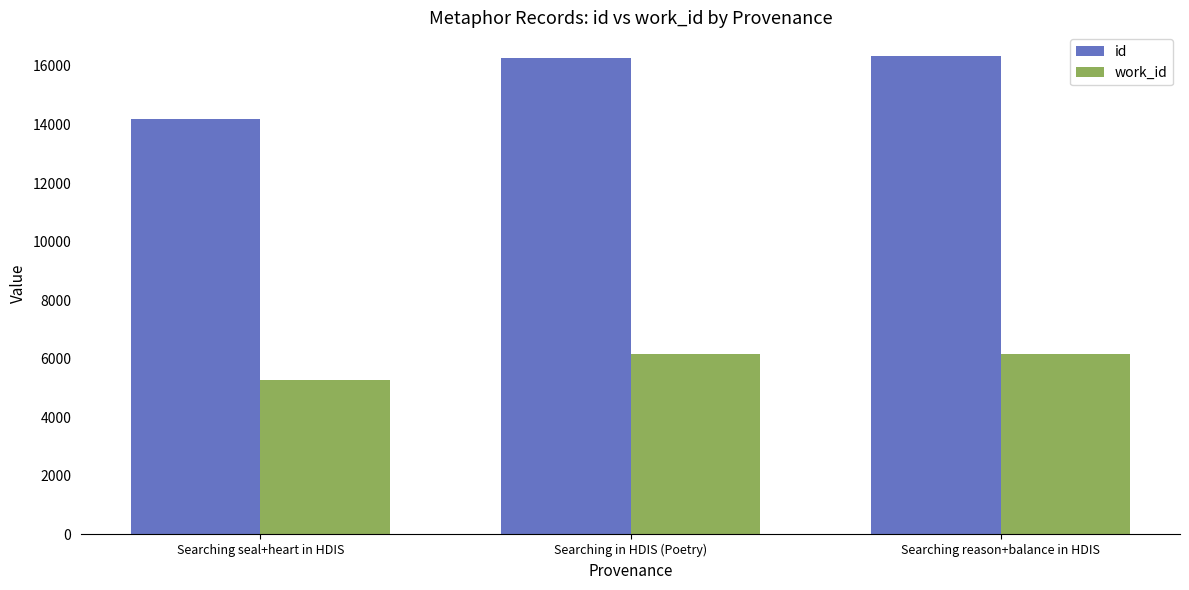

At how many categories does at least one series exceed 10740?

3